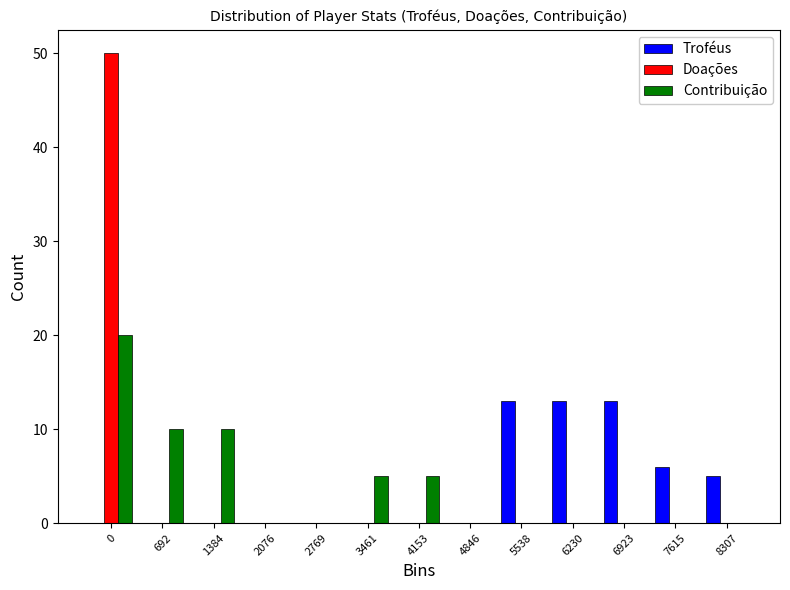

Between 0 and 6230, which series saw the biggest shift?

Doações